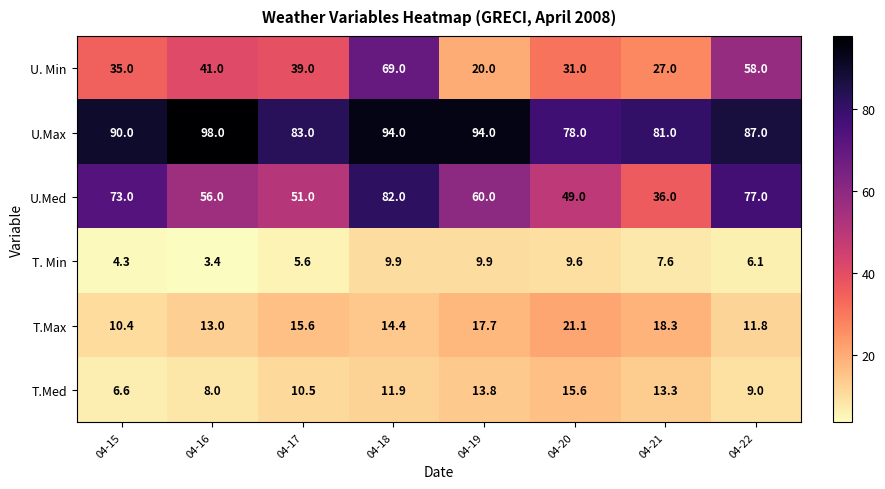

What is the sum of the U. Min values at 04-21 and 04-17?

66.0